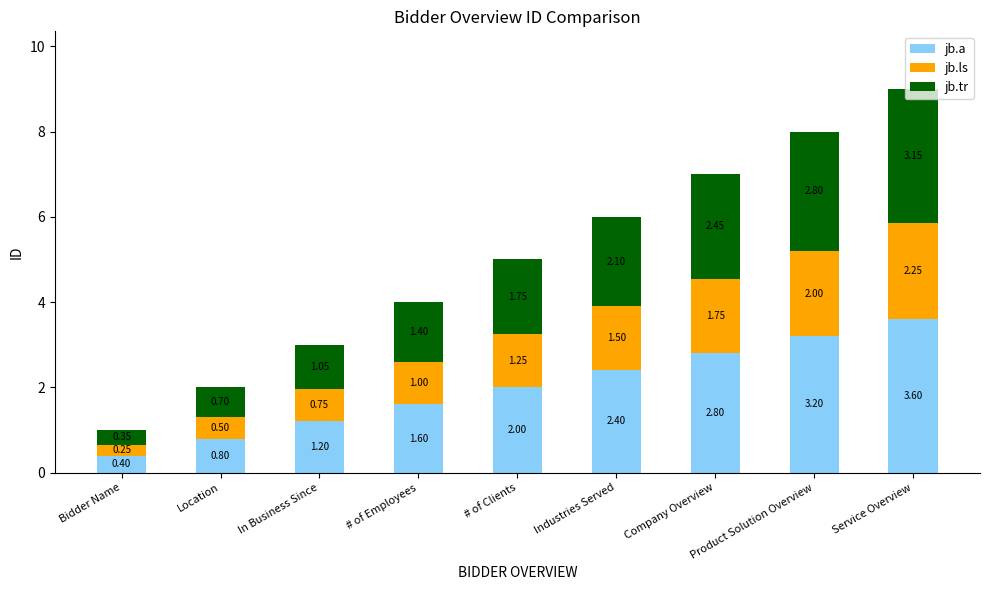

What is the difference between the jb.a values at Industries Served and Product Solution Overview?

0.8